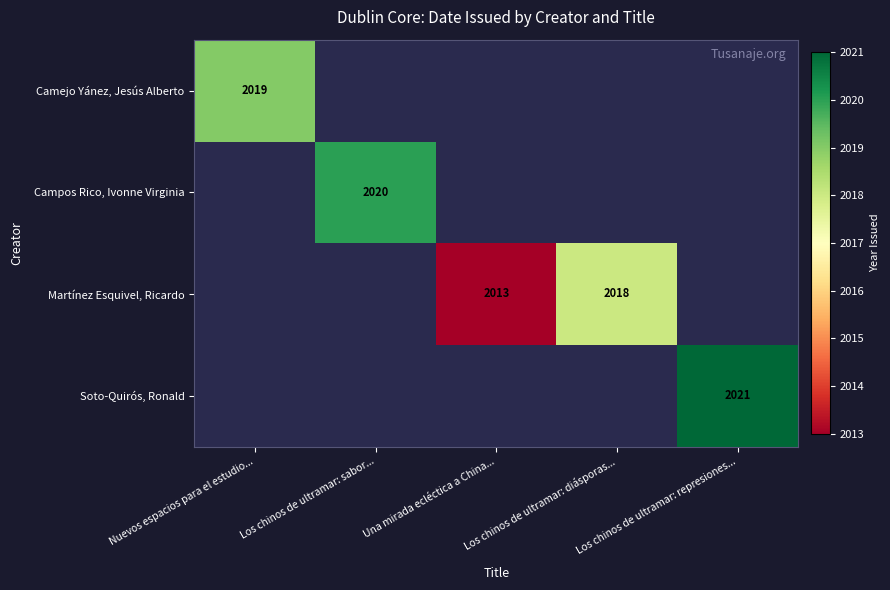

True or false: Campos Rico, Ivonne Virginia has a value of 2020 at Los chinos de ultramar: sabor....

True